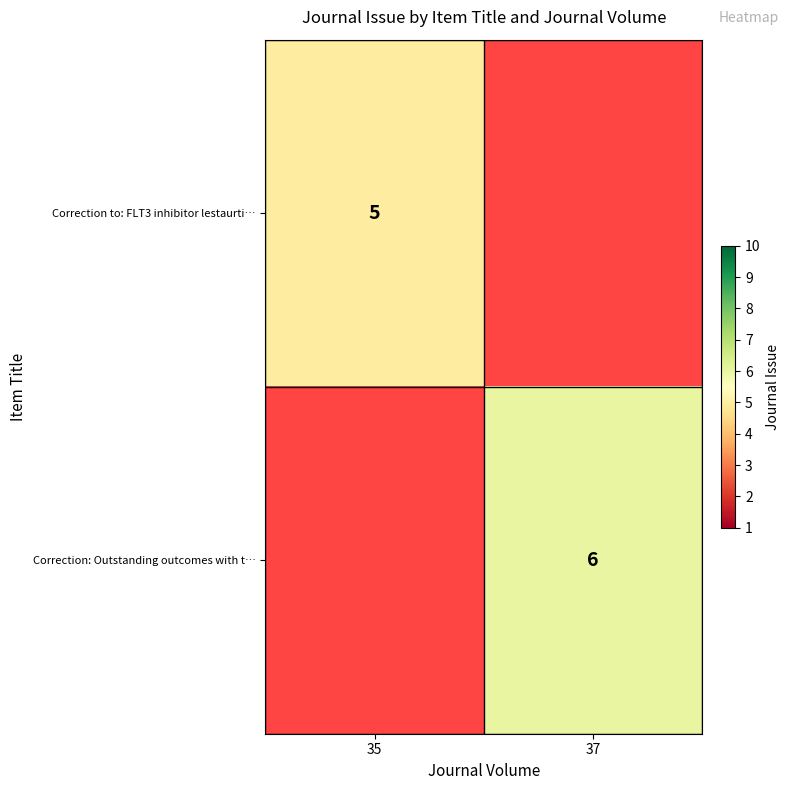

Between 37 and 35, which is larger?

35